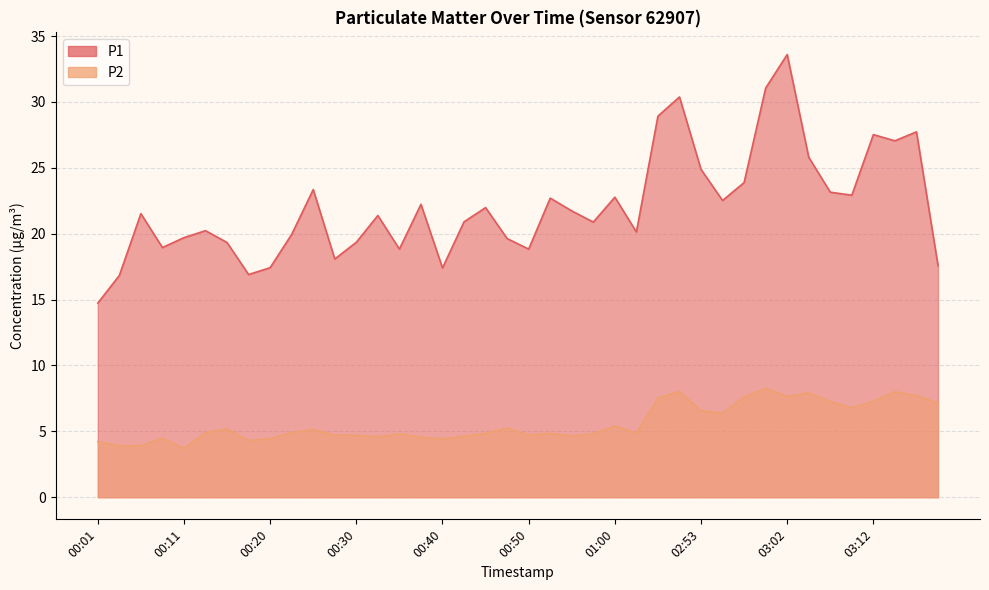

What is the total value across all series at 03:12?

34.8